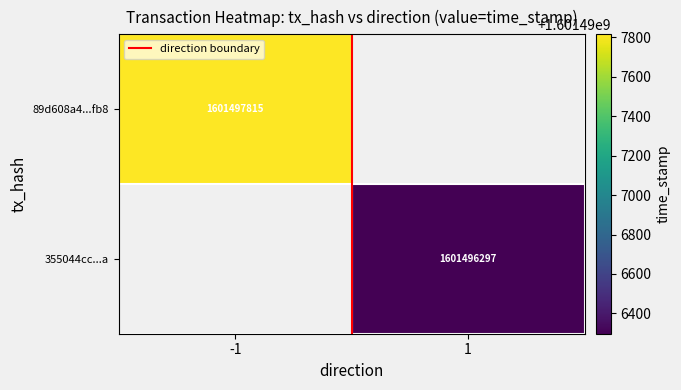

How many categories are shown in the chart?

2